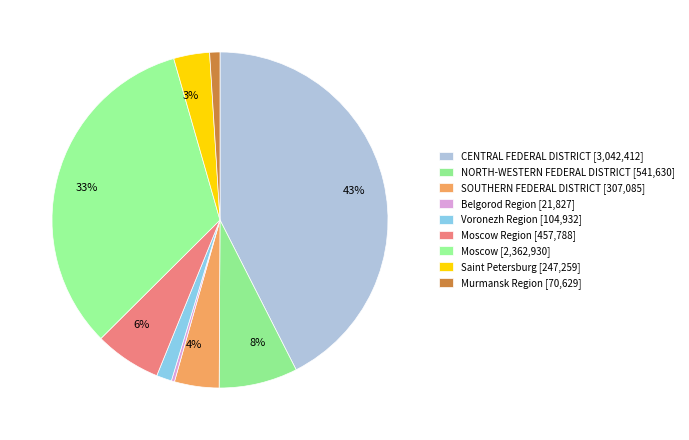

How many segments does this pie chart have?

9